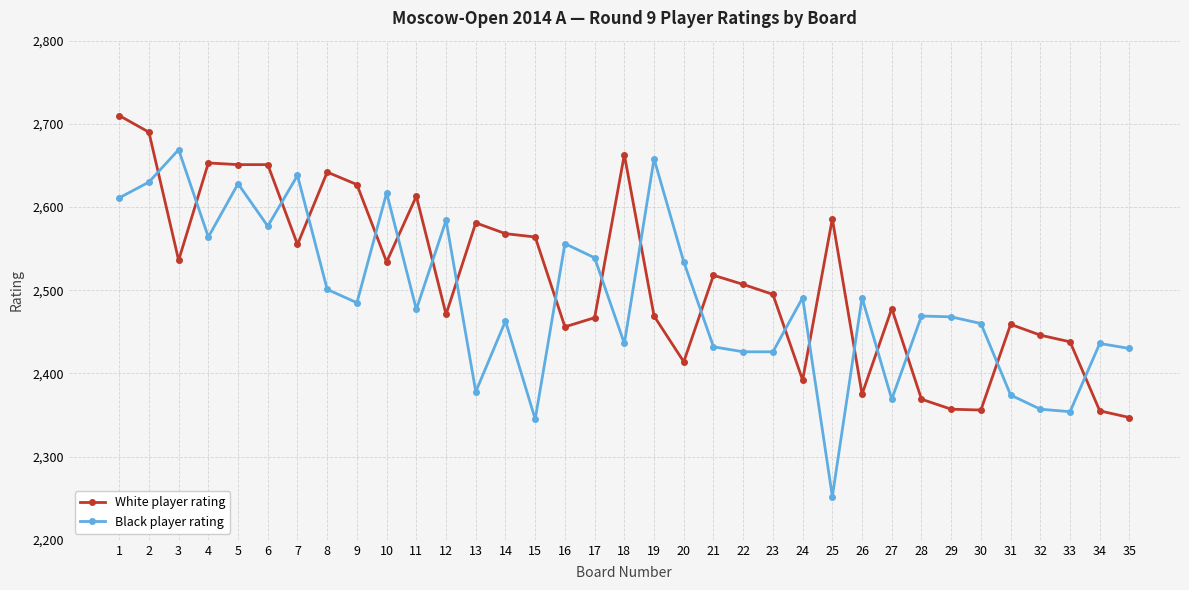

Where does the White player rating series first go above 2507?

1